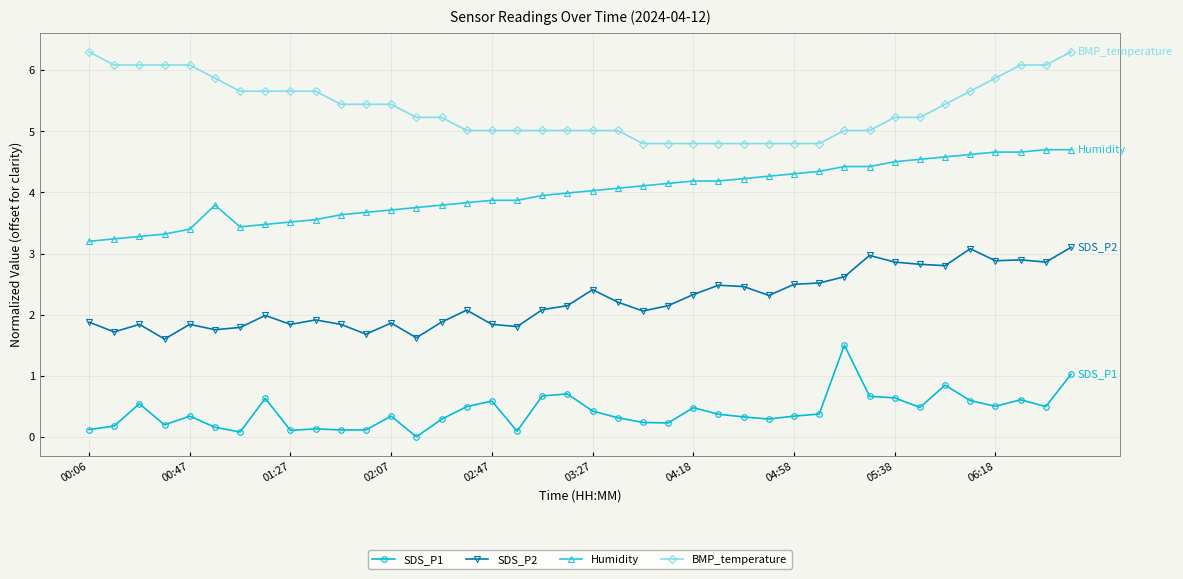

Which series has the largest total across all categories?

BMP_temperature